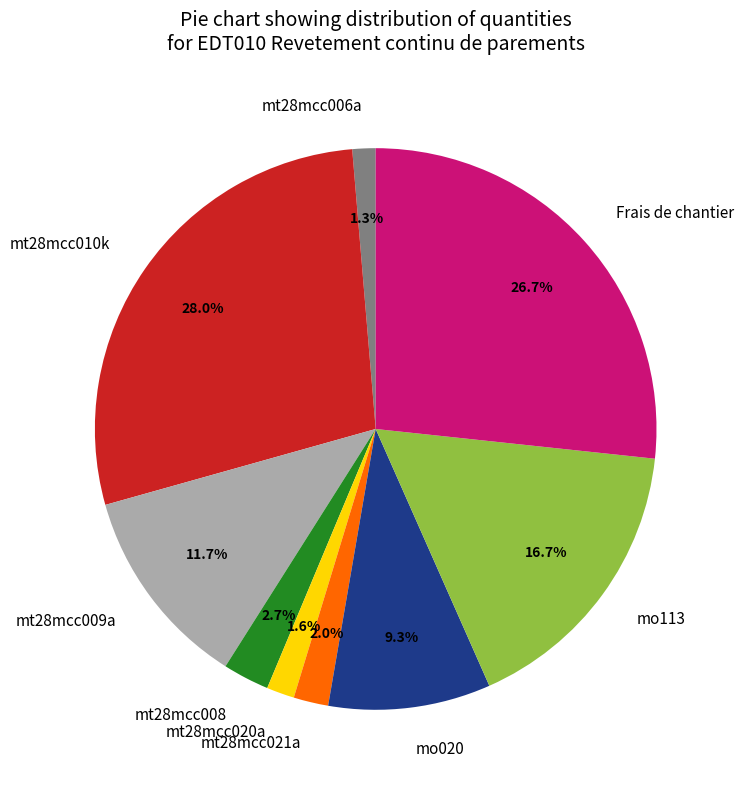

Which has a higher value, Frais de chantier or mo020?

Frais de chantier